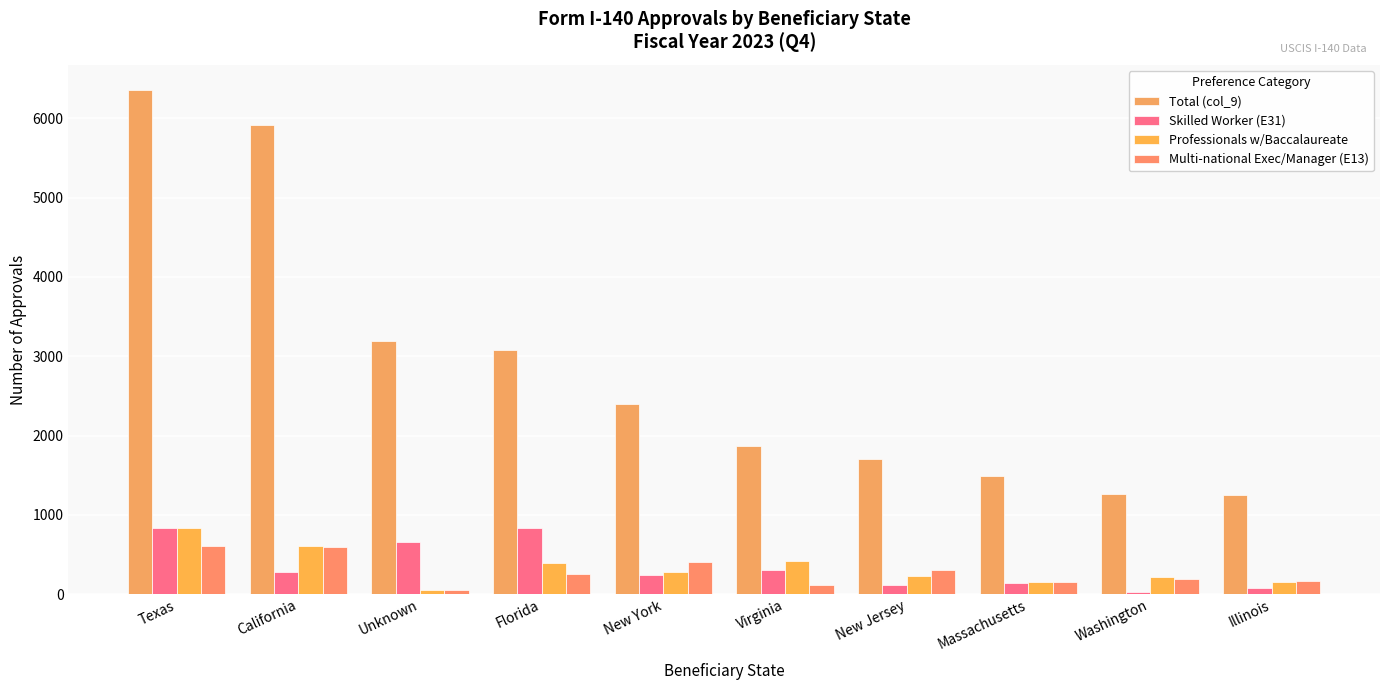

What is the sum of all Skilled Worker (E31) values?

3511